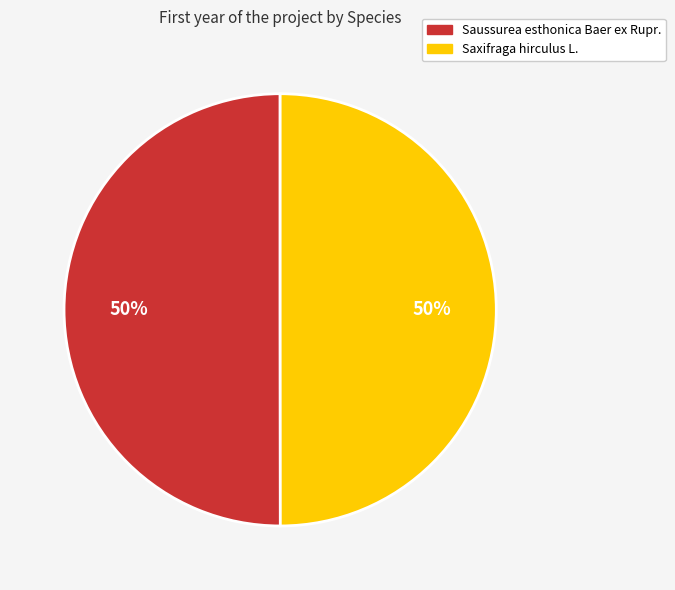

What percentage is the Saussurea esthonica Baer ex Rupr. slice, to the nearest percent?

50%